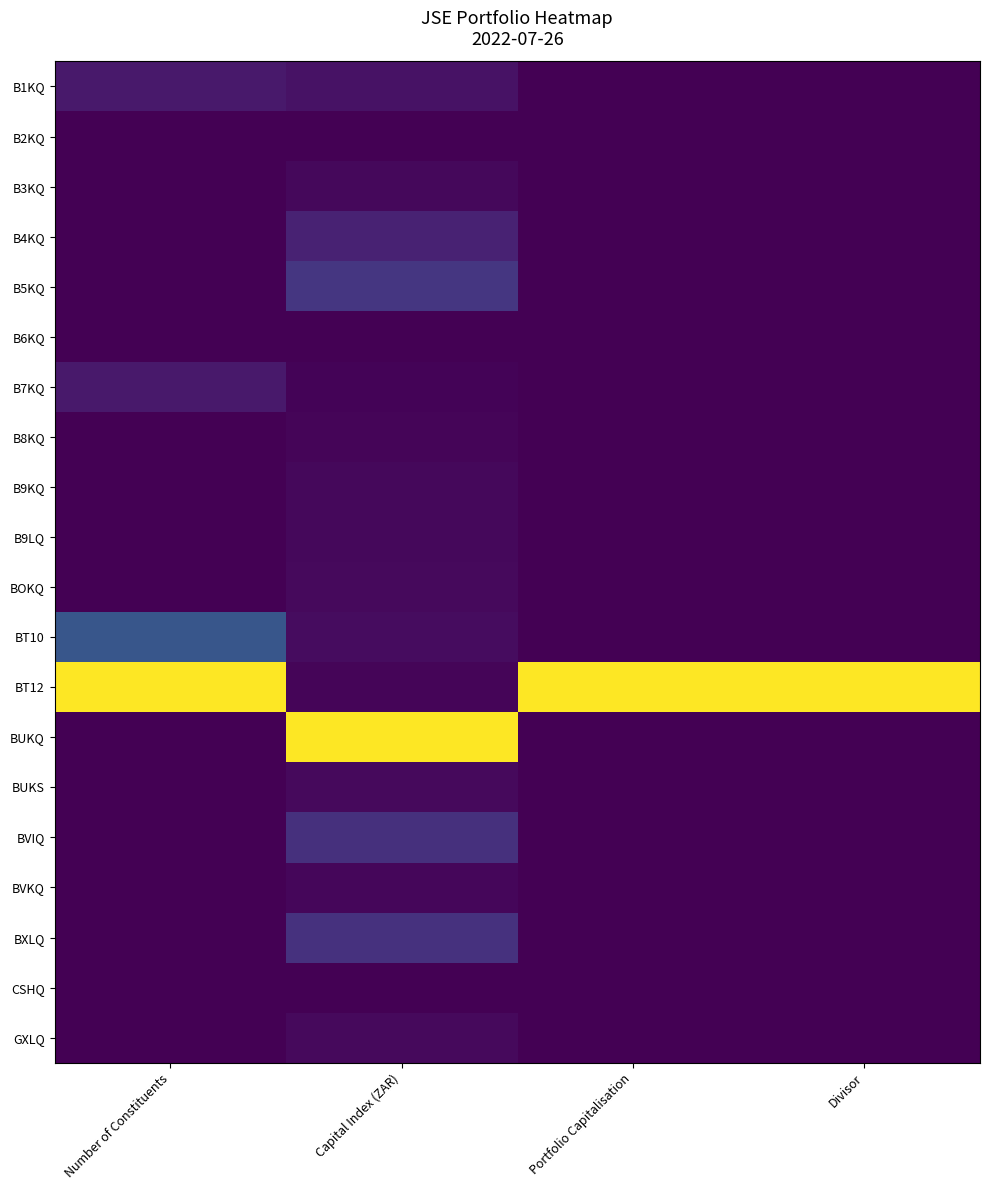

Reading left to right, extract all data points from this chart.

B1KQ: Number of Constituents=0.1	Capital Index (ZAR)=0.0	Portfolio Capitalisation=0.0	Divisor=0.0
B2KQ: Number of Constituents=0.0	Capital Index (ZAR)=0.0	Portfolio Capitalisation=0.0	Divisor=0.0
B3KQ: Number of Constituents=0.0	Capital Index (ZAR)=0.0	Portfolio Capitalisation=0.0	Divisor=0.0
B4KQ: Number of Constituents=0.0	Capital Index (ZAR)=0.1	Portfolio Capitalisation=0.0	Divisor=0.0
B5KQ: Number of Constituents=0.0	Capital Index (ZAR)=0.2	Portfolio Capitalisation=0.0	Divisor=0.0
B6KQ: Number of Constituents=0.0	Capital Index (ZAR)=0.0	Portfolio Capitalisation=0.0	Divisor=0.0
B7KQ: Number of Constituents=0.1	Capital Index (ZAR)=0.0	Portfolio Capitalisation=0.0	Divisor=0.0
B8KQ: Number of Constituents=0.0	Capital Index (ZAR)=0.0	Portfolio Capitalisation=0.0	Divisor=0.0
B9KQ: Number of Constituents=0.0	Capital Index (ZAR)=0.0	Portfolio Capitalisation=0.0	Divisor=0.0
B9LQ: Number of Constituents=0.0	Capital Index (ZAR)=0.0	Portfolio Capitalisation=0.0	Divisor=0.0
BOKQ: Number of Constituents=0.0	Capital Index (ZAR)=0.0	Portfolio Capitalisation=0.0	Divisor=0.0
BT10: Number of Constituents=0.3	Capital Index (ZAR)=0.0	Portfolio Capitalisation=0.0	Divisor=0.0
BT12: Number of Constituents=1.0	Capital Index (ZAR)=0.0	Portfolio Capitalisation=1.0	Divisor=1.0
BUKQ: Number of Constituents=0.0	Capital Index (ZAR)=1.0	Portfolio Capitalisation=0.0	Divisor=0.0
BUKS: Number of Constituents=0.0	Capital Index (ZAR)=0.0	Portfolio Capitalisation=0.0	Divisor=0.0
BVIQ: Number of Constituents=0.0	Capital Index (ZAR)=0.1	Portfolio Capitalisation=0.0	Divisor=0.0
BVKQ: Number of Constituents=0.0	Capital Index (ZAR)=0.0	Portfolio Capitalisation=0.0	Divisor=0.0
BXLQ: Number of Constituents=0.0	Capital Index (ZAR)=0.1	Portfolio Capitalisation=0.0	Divisor=0.0
CSHQ: Number of Constituents=0.0	Capital Index (ZAR)=0.0	Portfolio Capitalisation=0.0	Divisor=0.0
GXLQ: Number of Constituents=0.0	Capital Index (ZAR)=0.0	Portfolio Capitalisation=0.0	Divisor=0.0